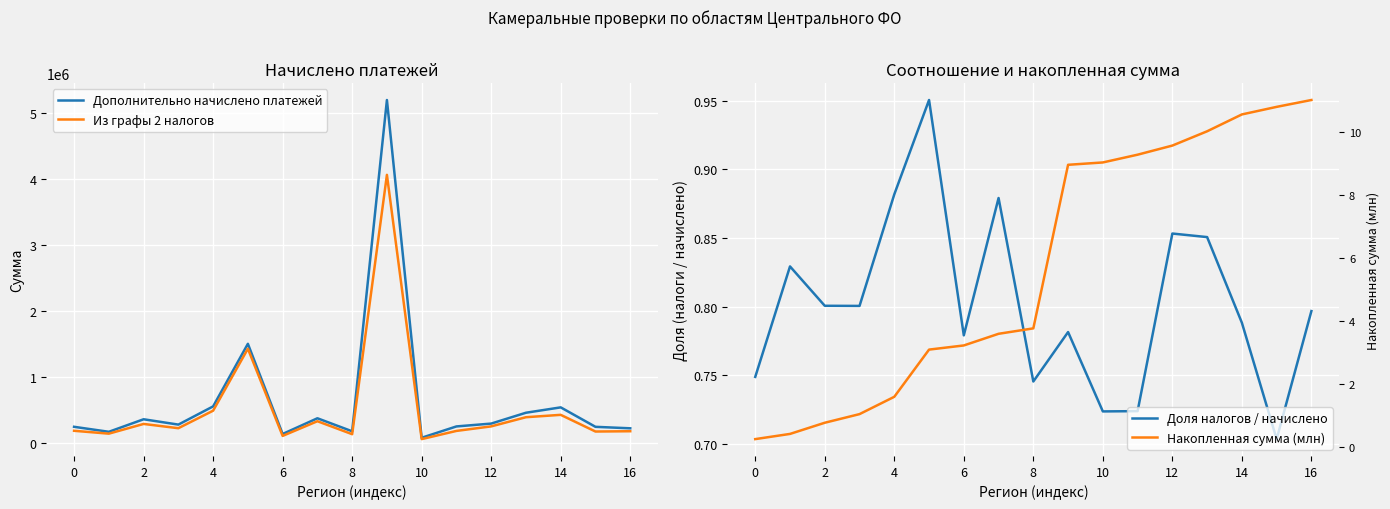

True or false: Дополнительно начислено платежей and Из графы 2 налогов intersect in this chart.

False